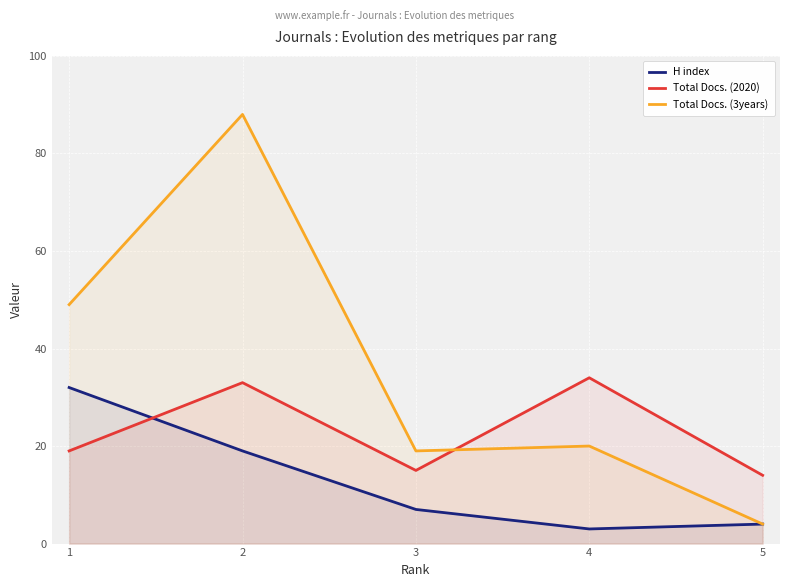

At how many categories does at least one series exceed 22?

3